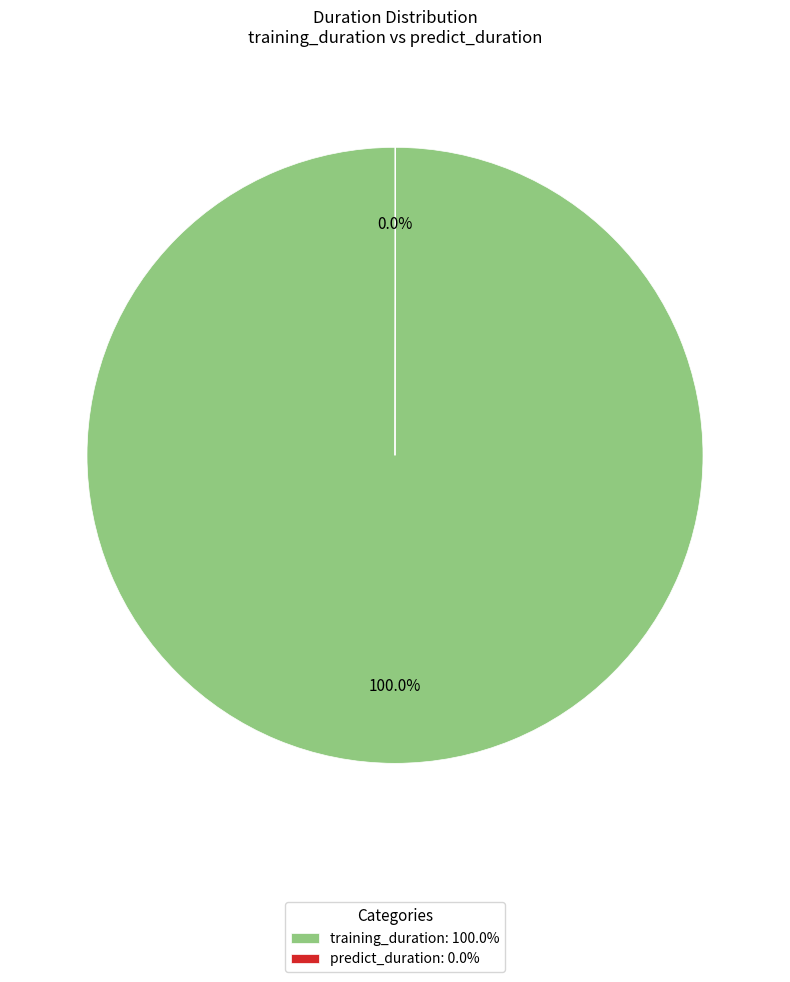

Is it true that training_duration is 90% of the pie?

False